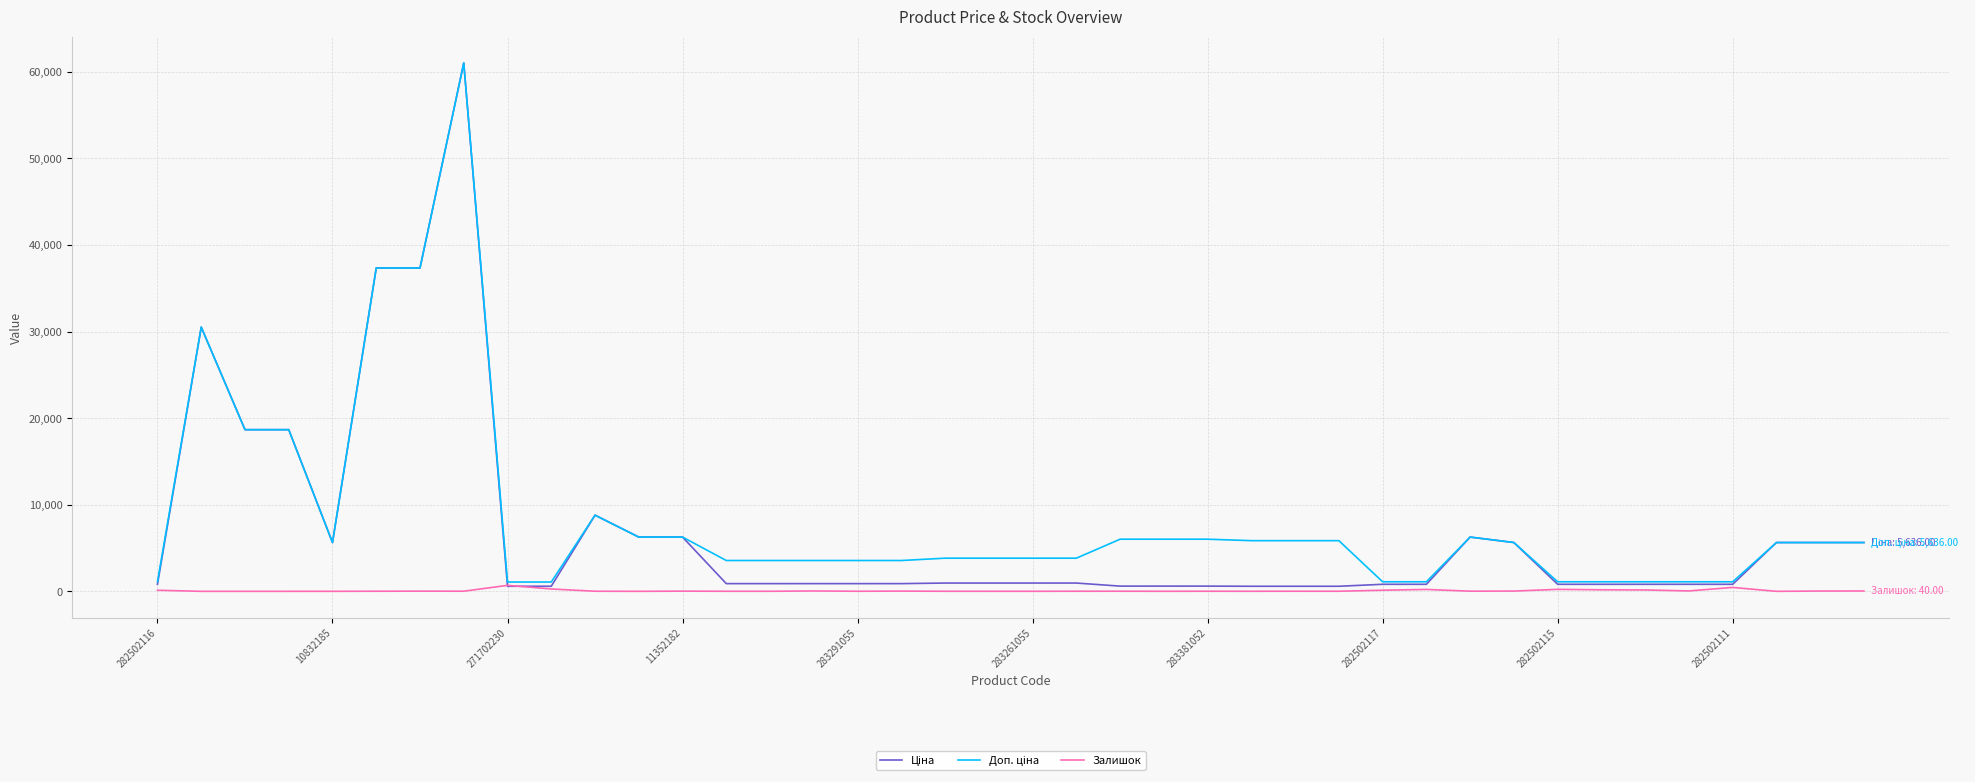

Is it true that Залишок equals 450.0 at 282502111?

True